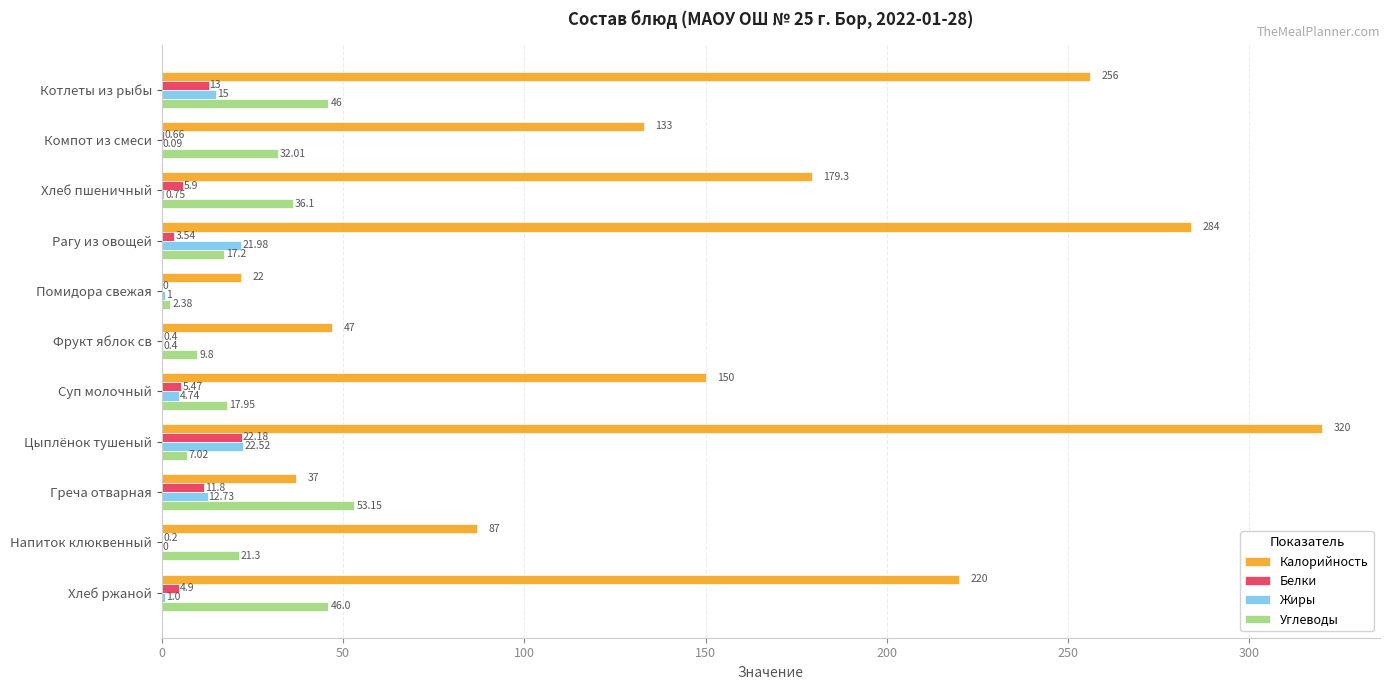

At which label is Углеводы closest to 27?

Компот из смеси